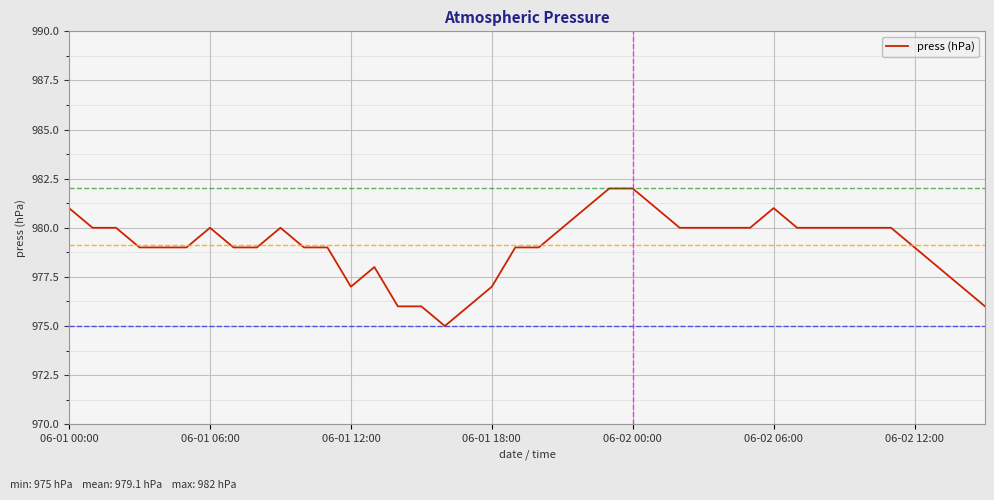

What is the smallest value displayed?

975